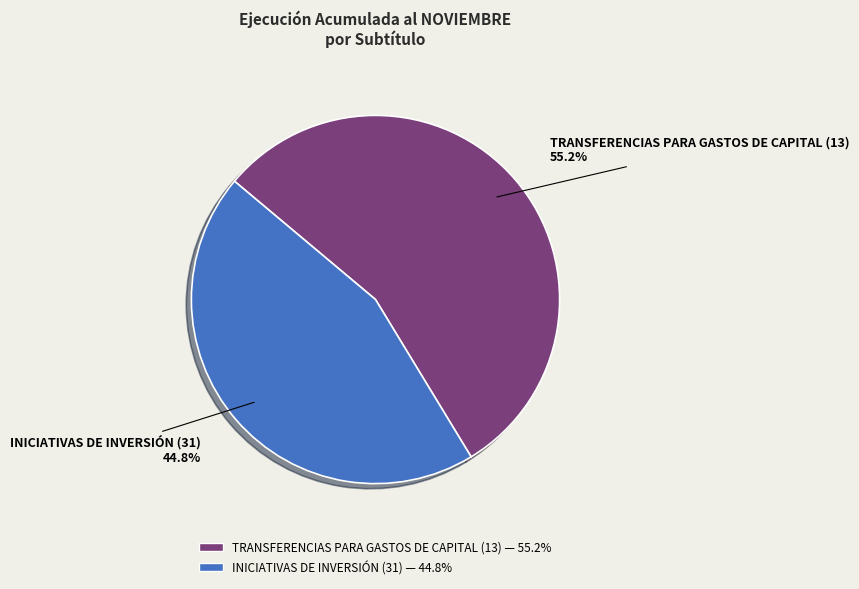

Which has a higher value, INICIATIVAS DE INVERSIÓN (31) or TRANSFERENCIAS PARA GASTOS DE CAPITAL (13)?

TRANSFERENCIAS PARA GASTOS DE CAPITAL (13)